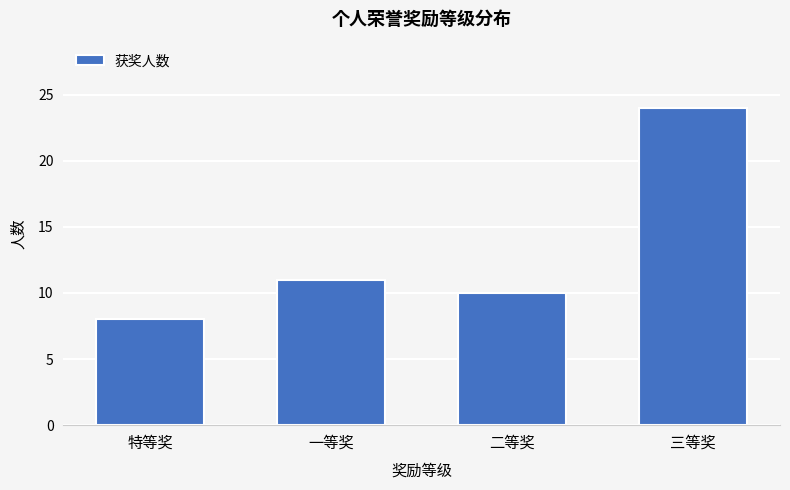

The chart shows a value of 13 at 特等奖. True or false?

False